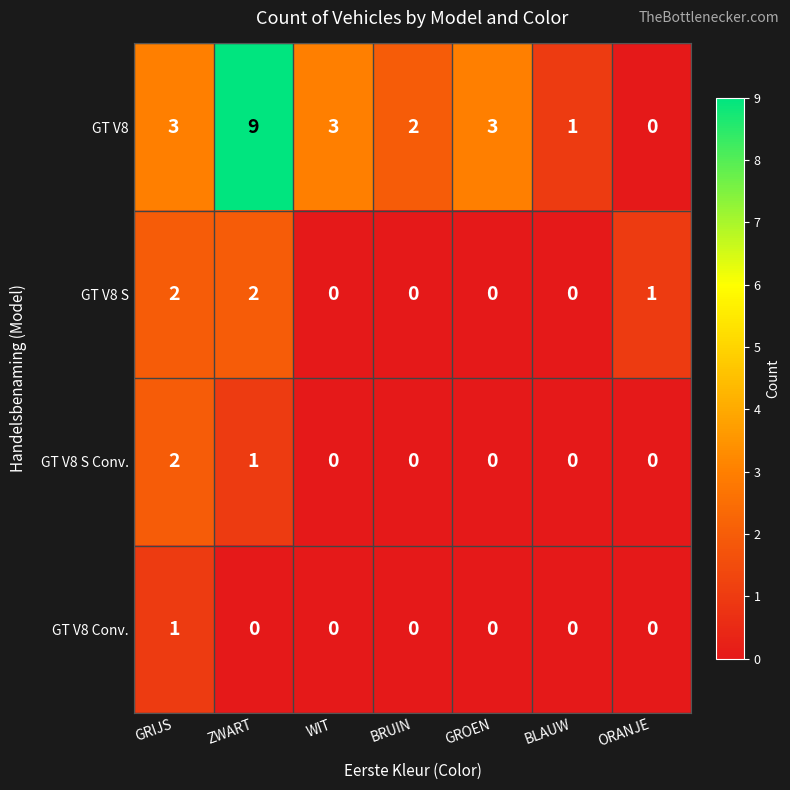

How many data points does each series have?

7